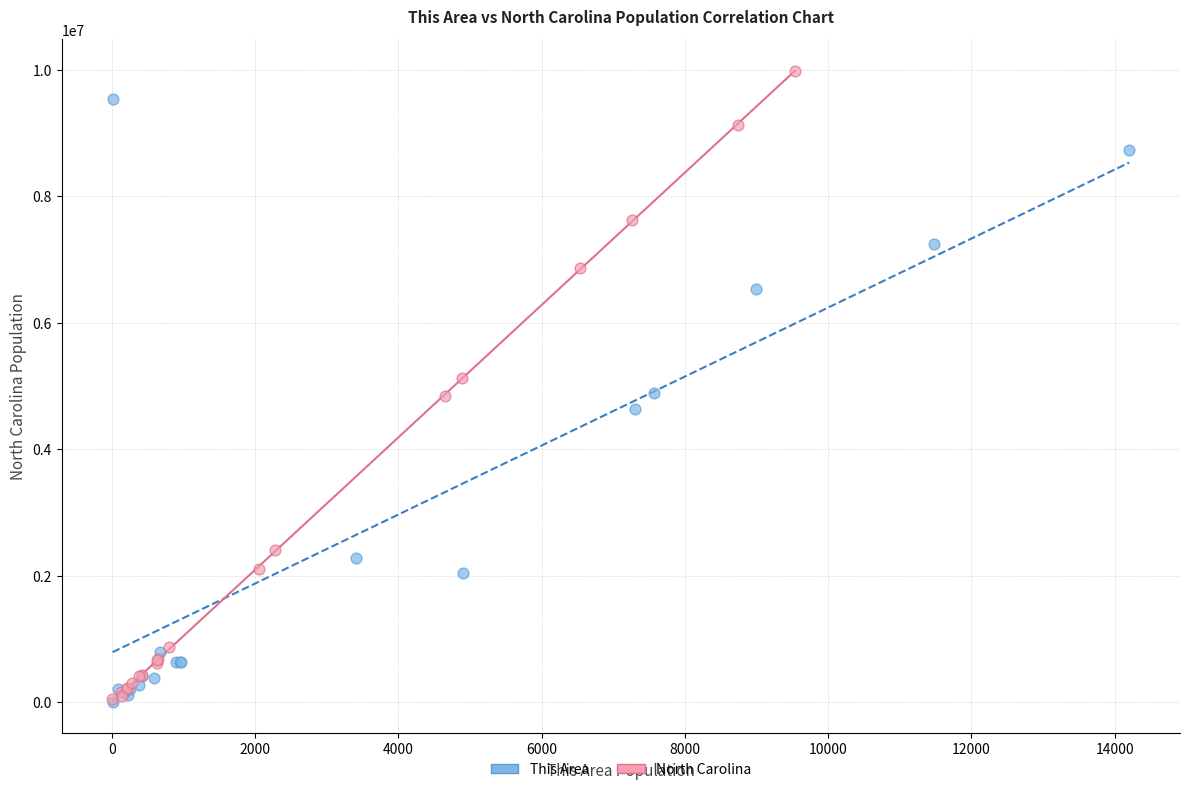

Which series contains the highest Y value?

North Carolina